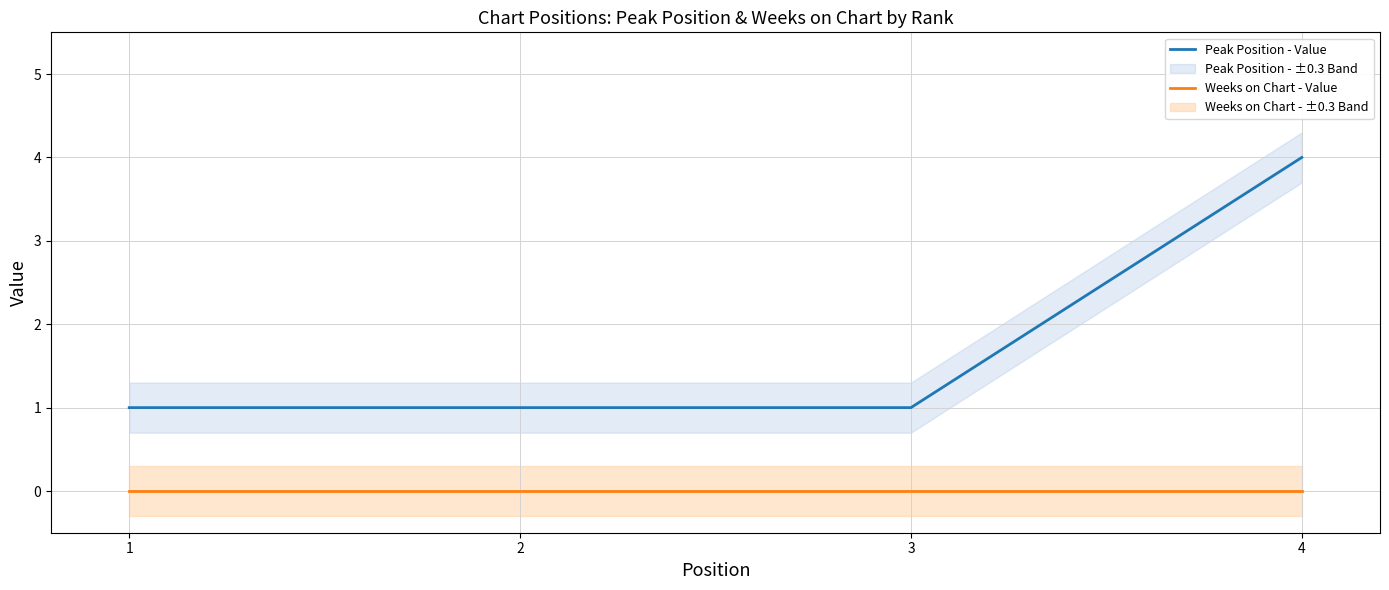

The value of Peak Position - Value at 4 is 7. True or false?

False